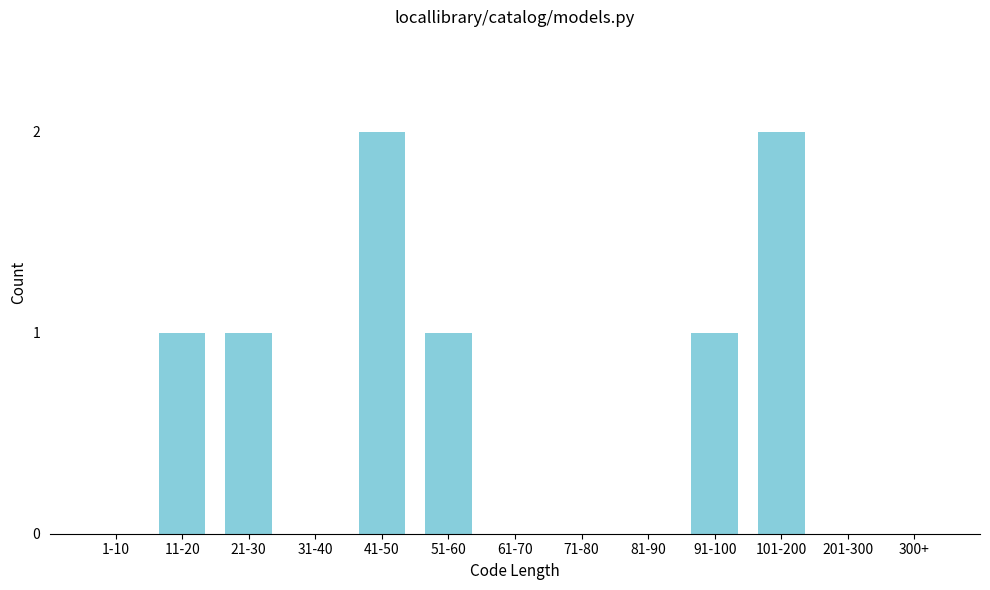

Reading left to right, extract all data points from this chart.

1-10=0	11-20=1	21-30=1	31-40=0	41-50=2	51-60=1	61-70=0	71-80=0	81-90=0	91-100=1	101-200=2	201-300=0	300+=0